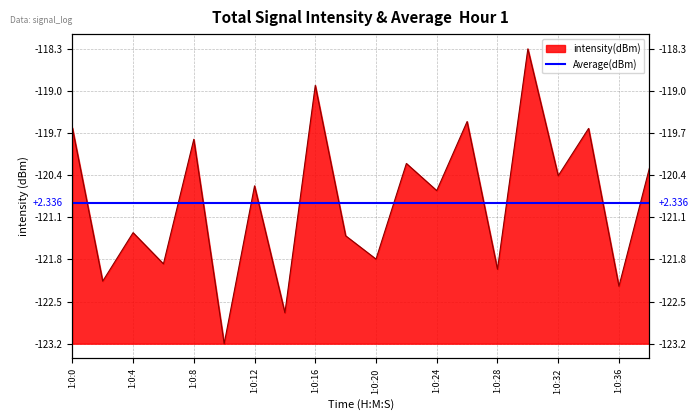

What is the difference between the values at 1:0:34 and 1:0:4?

1.7